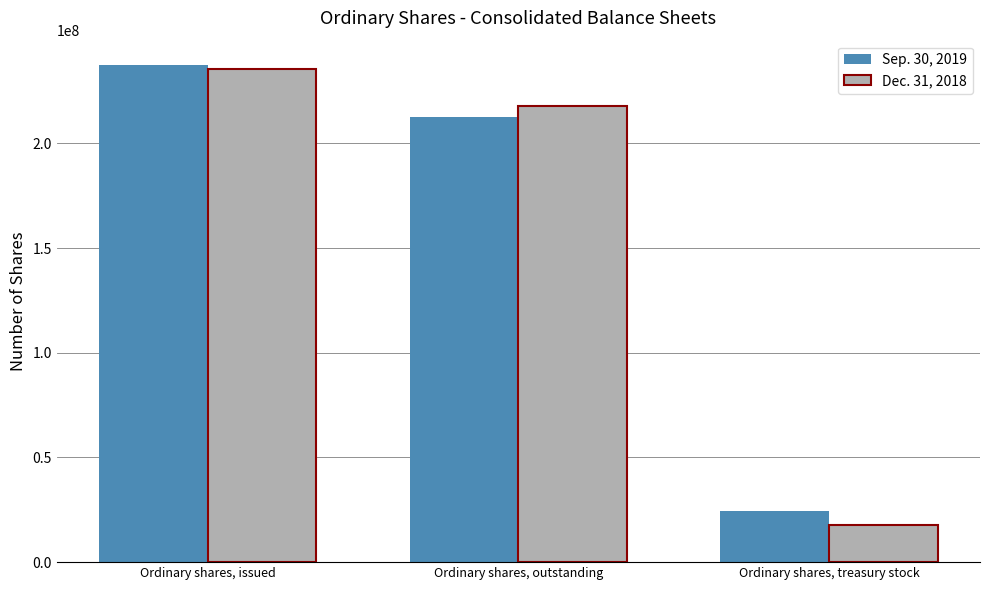

What is the total value across all series at Ordinary shares, treasury stock?

42284828